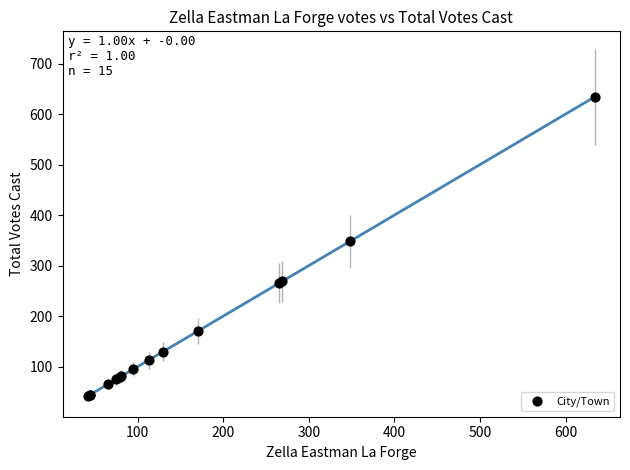

What Y value in the scatter plot is closest to 338?

348